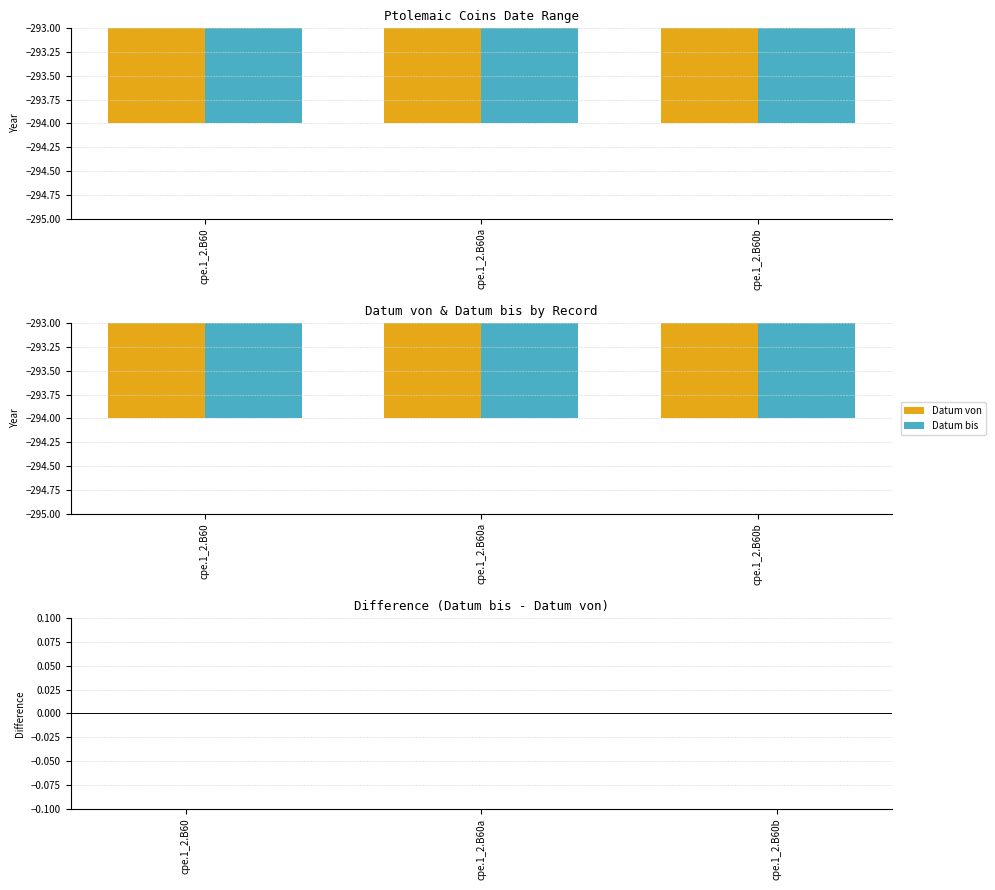

Which series has the largest total across all categories?

Datum bis - Datum von